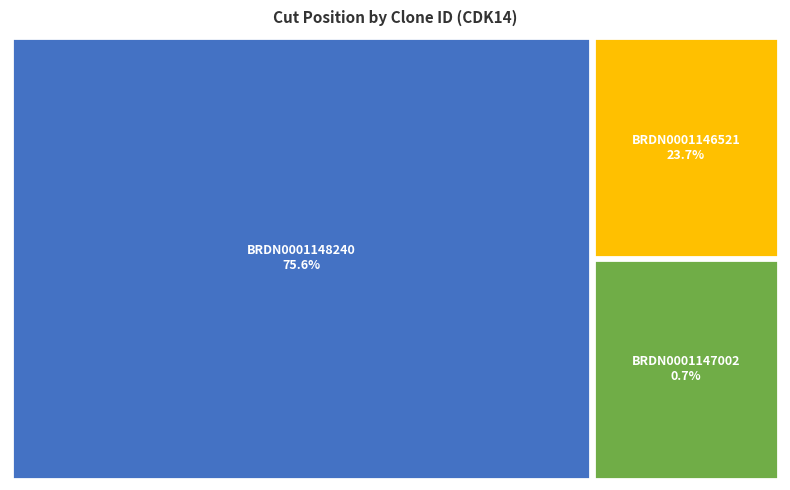

What percentage is the BRDN0001147002 slice, to the nearest percent?

1%